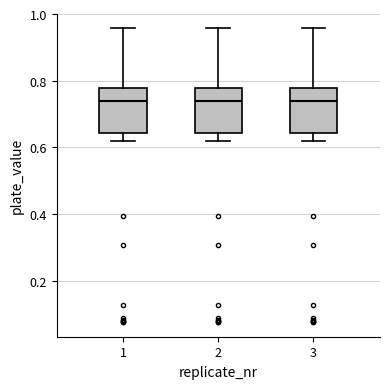

Where does the median line of the box at x = 1 sit on the y-axis? The values are not printed on the chart, so give them approximately, as read against the axis.

0.74